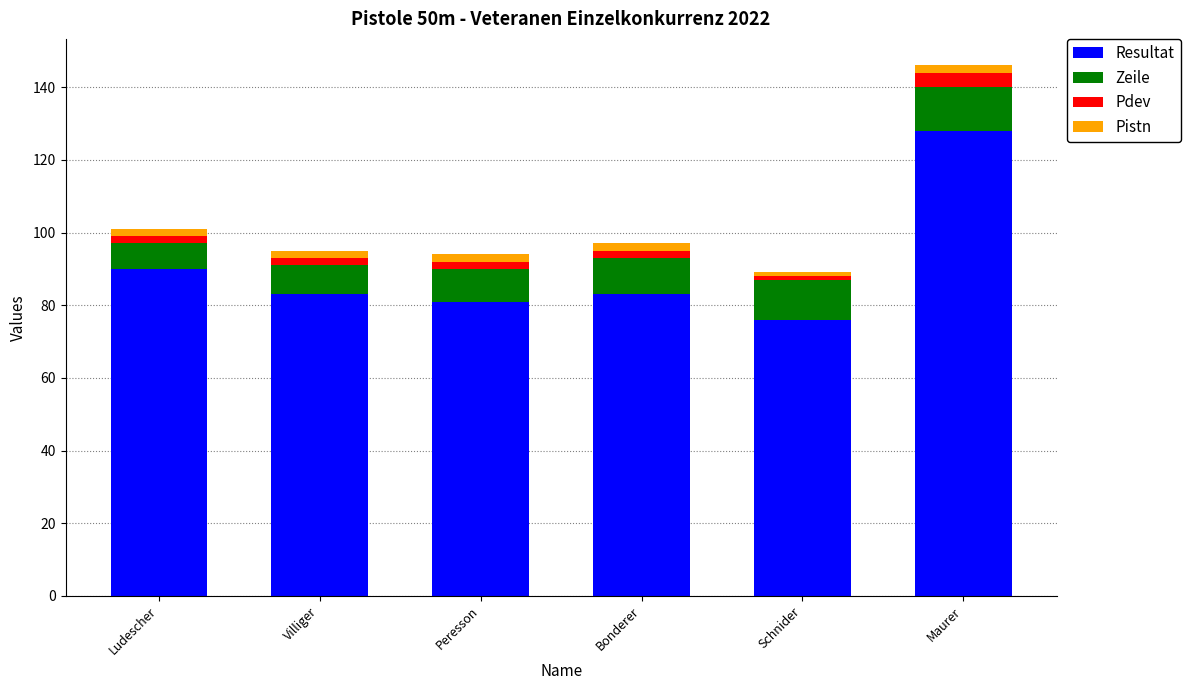

At which category is the sum across all series the highest?

Maurer